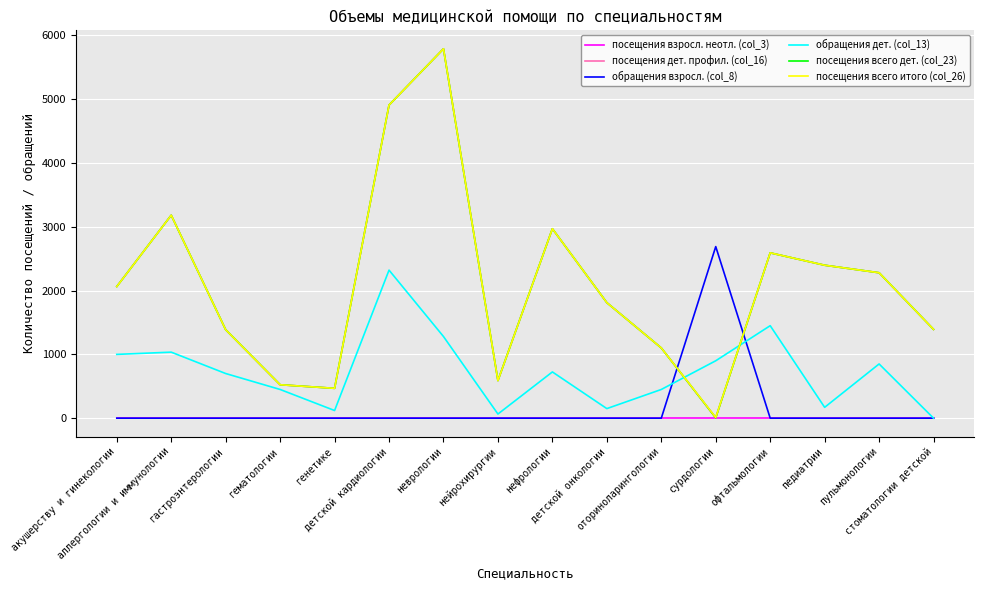

Reading right to left, list all the values displayed in this chart.

посещения взросл. неотл. (col_3): стоматологии детской=0	пульмонологии=0	педиатрии=0	офтальмологии=0	сурдологии=0	оториноларингологии=0	детской онкологии=0	нефрологии=0	нейрохирургии=0	неврологии=0	детской кардиологии=0	генетике=0	гематологии=0	гастроэнтерологии=0	аллергологии и иммунологии=0	акушерству и гинекологии=0
посещения дет. профил. (col_16): стоматологии детской=1392	пульмонологии=2280	педиатрии=2398	офтальмологии=2592	сурдологии=6	оториноларингологии=1101	детской онкологии=1811	нефрологии=2970	нейрохирургии=589	неврологии=5791	детской кардиологии=4909	генетике=468	гематологии=524	гастроэнтерологии=1387	аллергологии и иммунологии=3182	акушерству и гинекологии=2064
обращения взросл. (col_8): стоматологии детской=0	пульмонологии=0	педиатрии=0	офтальмологии=0	сурдологии=2690	оториноларингологии=0	детской онкологии=0	нефрологии=0	нейрохирургии=0	неврологии=0	детской кардиологии=0	генетике=0	гематологии=0	гастроэнтерологии=0	аллергологии и иммунологии=0	акушерству и гинекологии=0
обращения дет. (col_13): стоматологии детской=0	пульмонологии=850	педиатрии=170	офтальмологии=1450	сурдологии=900	оториноларингологии=450	детской онкологии=150	нефрологии=725	нейрохирургии=65	неврологии=1280	детской кардиологии=2321	генетике=120	гематологии=450	гастроэнтерологии=700	аллергологии и иммунологии=1035	акушерству и гинекологии=1000
посещения всего дет. (col_23): стоматологии детской=1392	пульмонологии=2280	педиатрии=2398	офтальмологии=2592	сурдологии=6	оториноларингологии=1101	детской онкологии=1811	нефрологии=2970	нейрохирургии=589	неврологии=5791	детской кардиологии=4909	генетике=468	гематологии=524	гастроэнтерологии=1387	аллергологии и иммунологии=3182	акушерству и гинекологии=2064
посещения всего итого (col_26): стоматологии детской=1392	пульмонологии=2280	педиатрии=2398	офтальмологии=2592	сурдологии=11	оториноларингологии=1101	детской онкологии=1811	нефрологии=2970	нейрохирургии=589	неврологии=5791	детской кардиологии=4909	генетике=468	гематологии=524	гастроэнтерологии=1387	аллергологии и иммунологии=3182	акушерству и гинекологии=2064